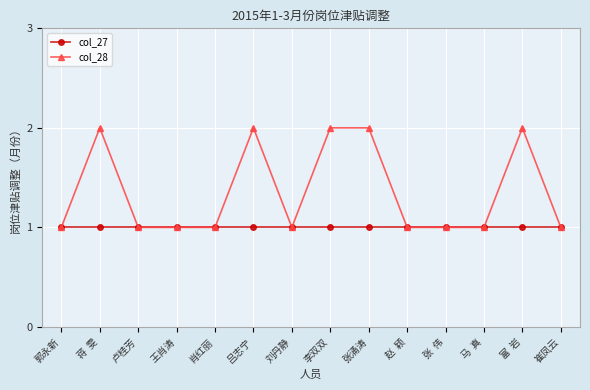

What is the approximate value of col_28 at 崔凤云?

1